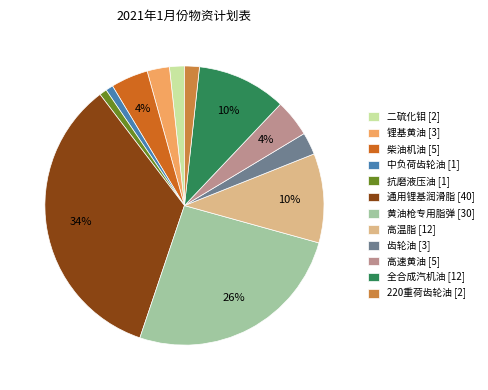

The 220重荷齿轮油 slice represents 2% of the pie. True or false?

True